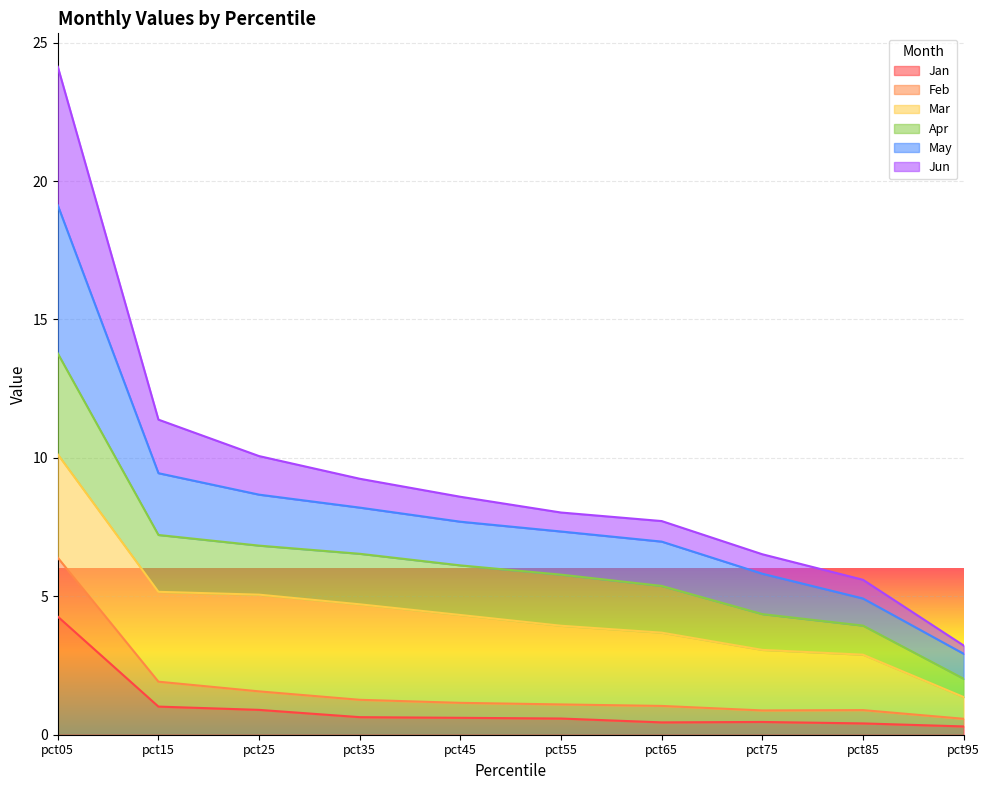

What is the value of the Feb point at the 4th from the left?

1.3